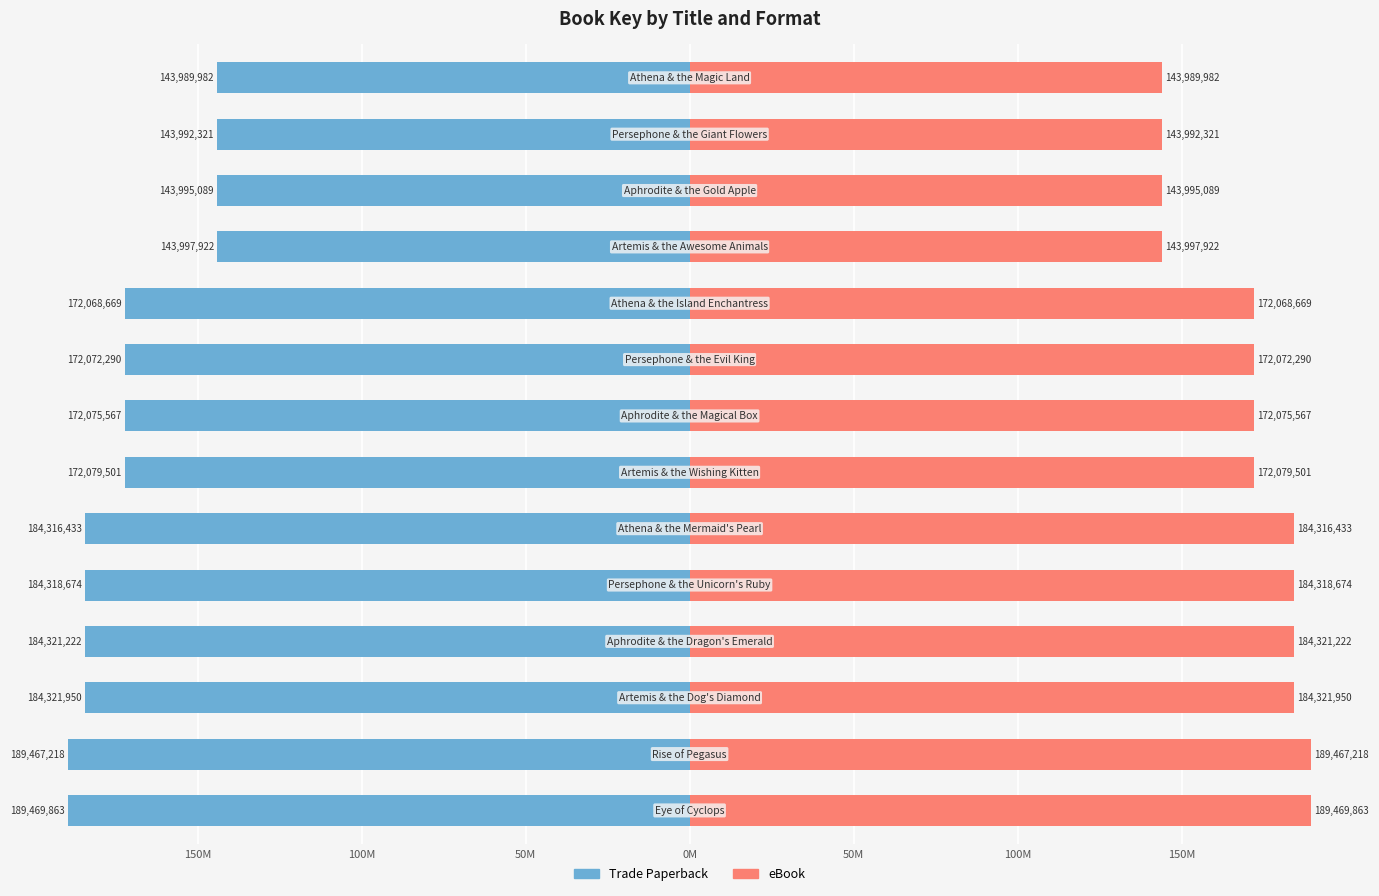

Rank the series by their average value, from lowest to highest.

Trade Paperback, eBook